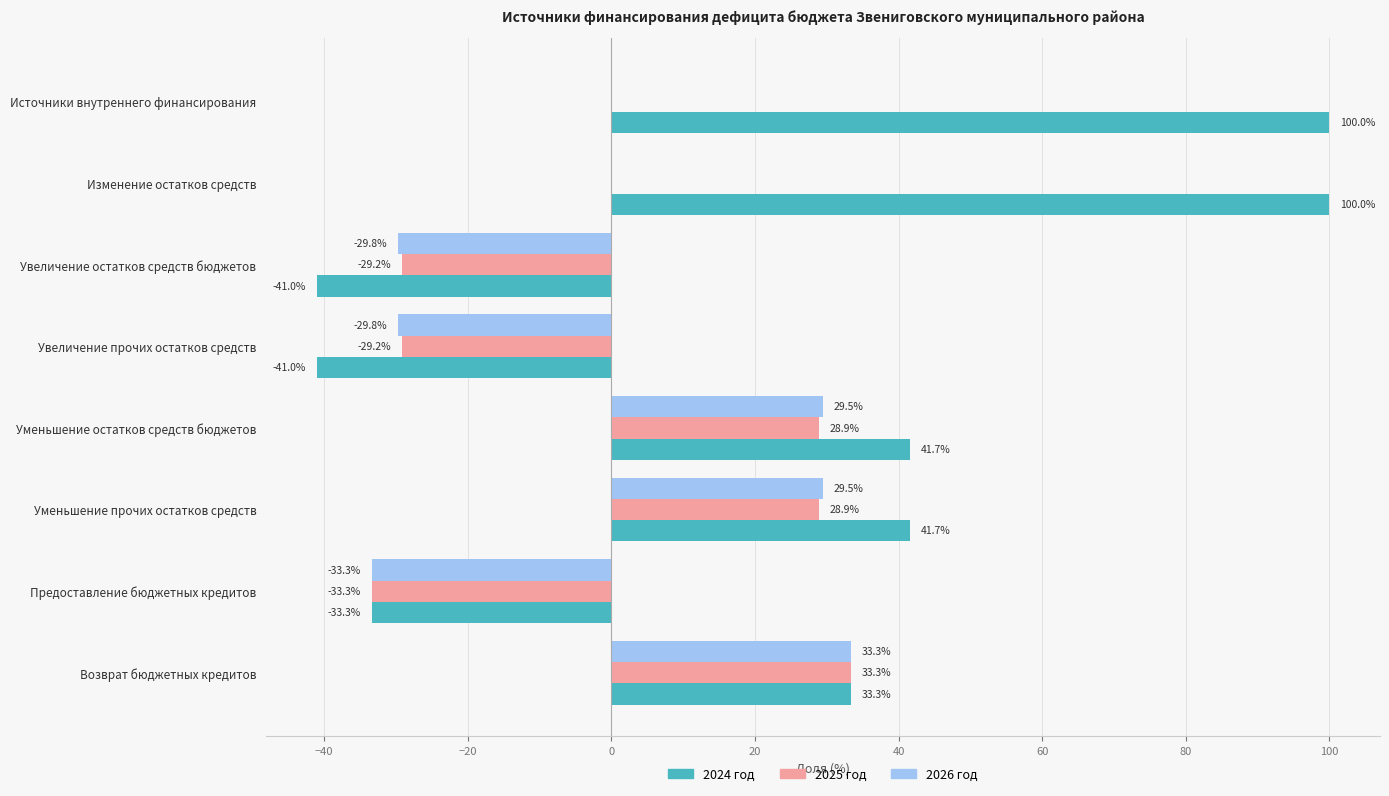

How many categories are shown in the chart?

8